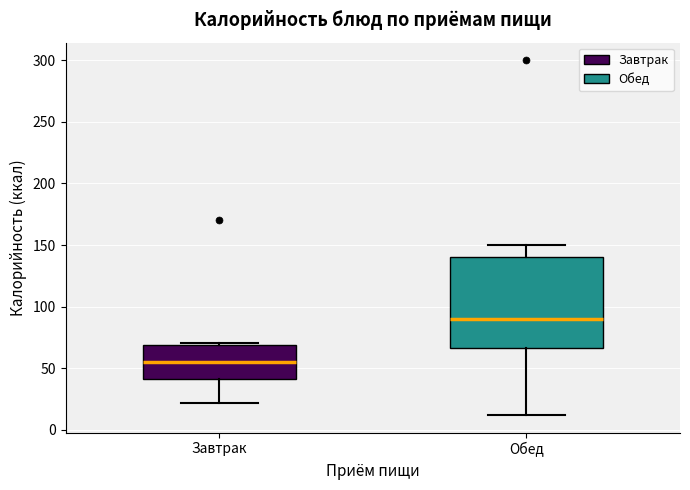

Comparing the boxes themselves (not the whiskers), which one is the tallest?

Обед